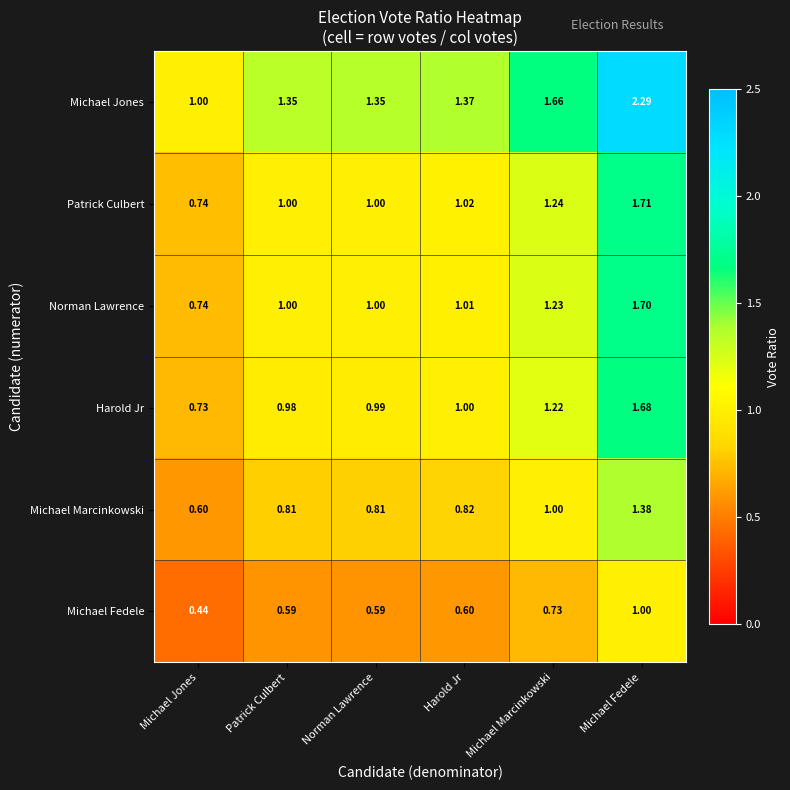

Rank the series at Harold Jr from lowest to highest value.

Michael Fedele, Michael Marcinkowski, Harold Jr, Norman Lawrence, Patrick Culbert, Michael Jones